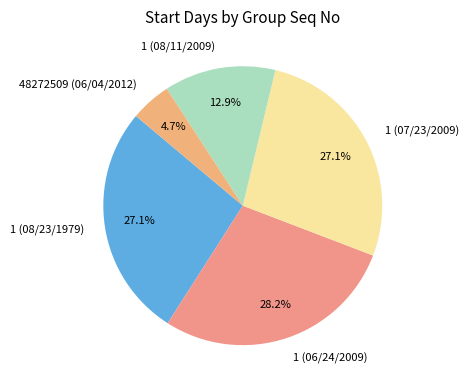

Which slice is the largest?

1 (06/24/2009)